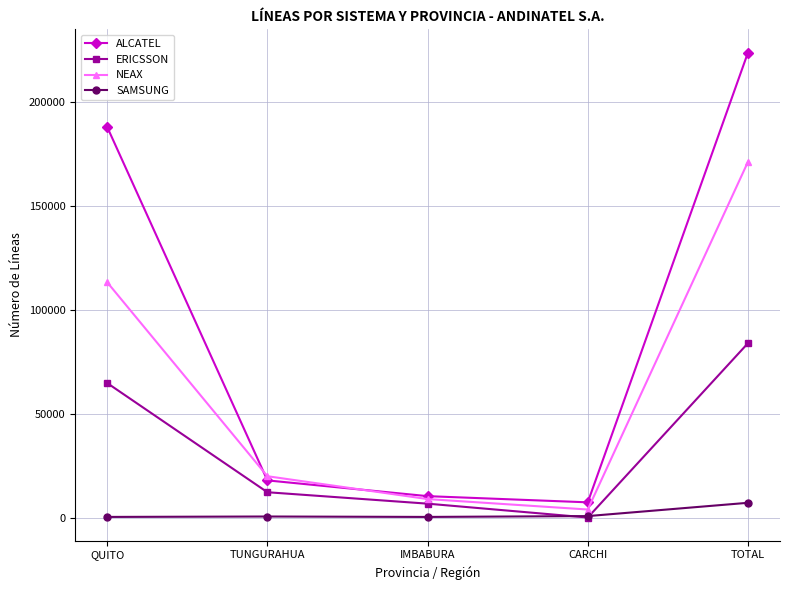

List the labels in order of NEAX value, largest first.

TOTAL, QUITO, TUNGURAHUA, IMBABURA, CARCHI